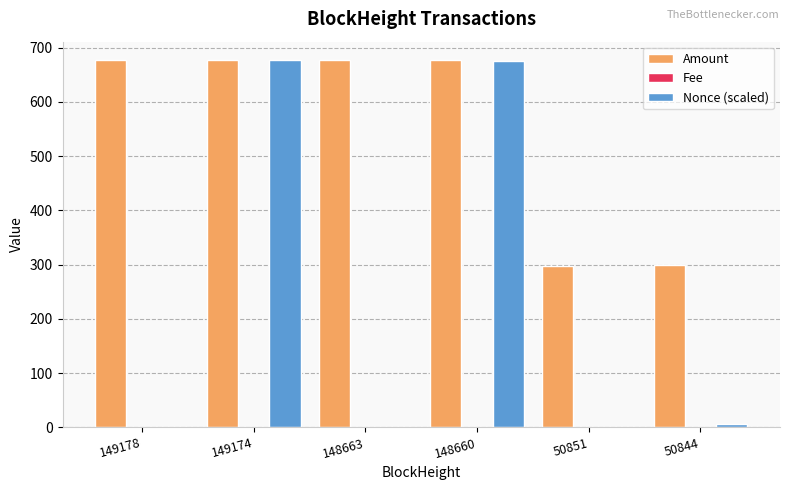

True or false: Amount has a value of 529.3 at 50844.

False